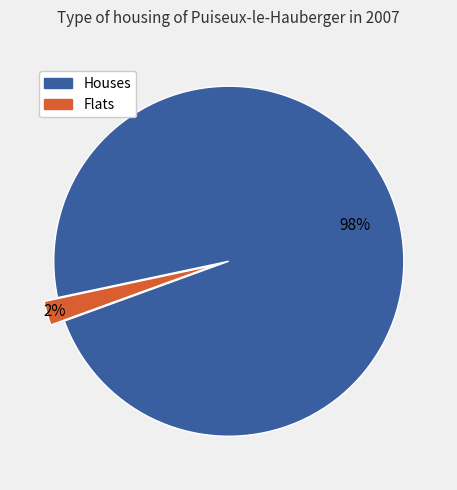

To the nearest percent, what is the difference between the largest and smallest slice percentages?

96%